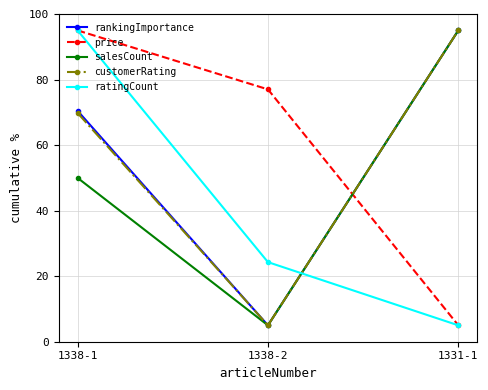

List the labels in order of rankingImportance value, largest first.

1331-1, 1338-1, 1338-2